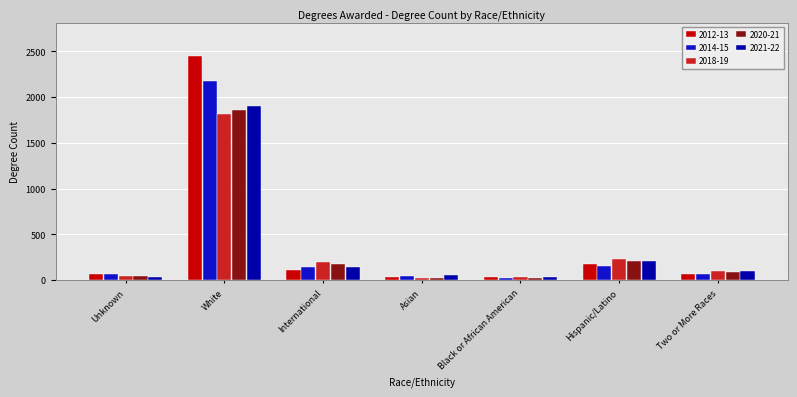

List the series in order of their peak value, highest first.

2012-13, 2014-15, 2021-22, 2020-21, 2018-19